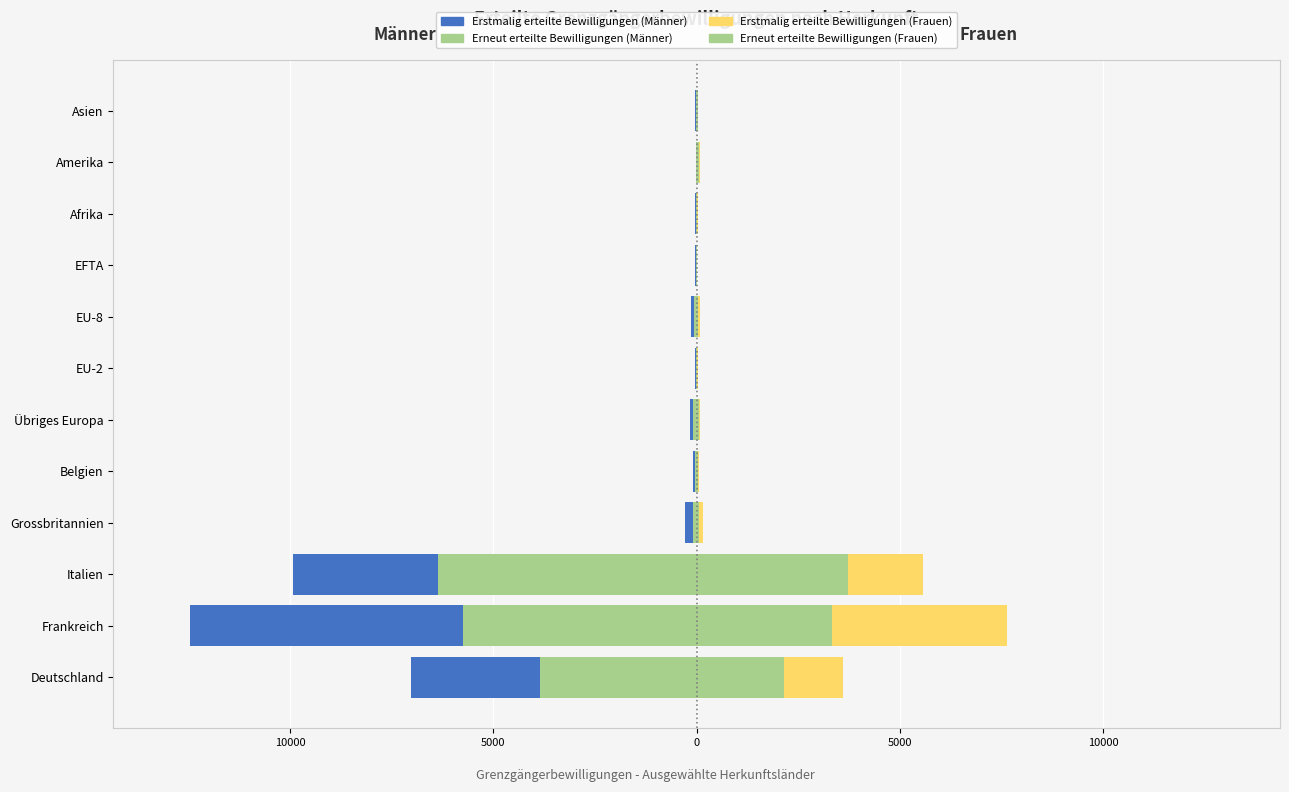

Is it true that Erneut erteilte Bewilligungen (Frauen) equals 3712 at Italien?

True